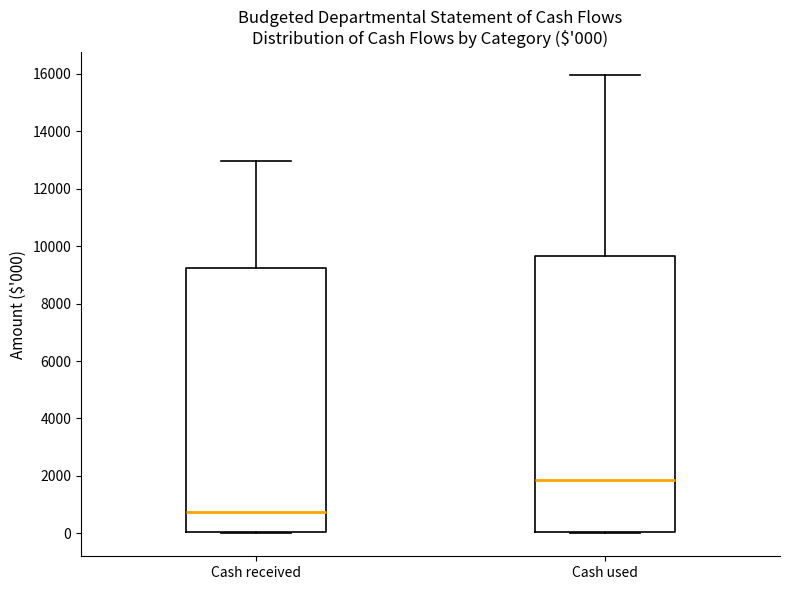

Which box is the tallest, from its lower edge to its upper edge?

Cash used